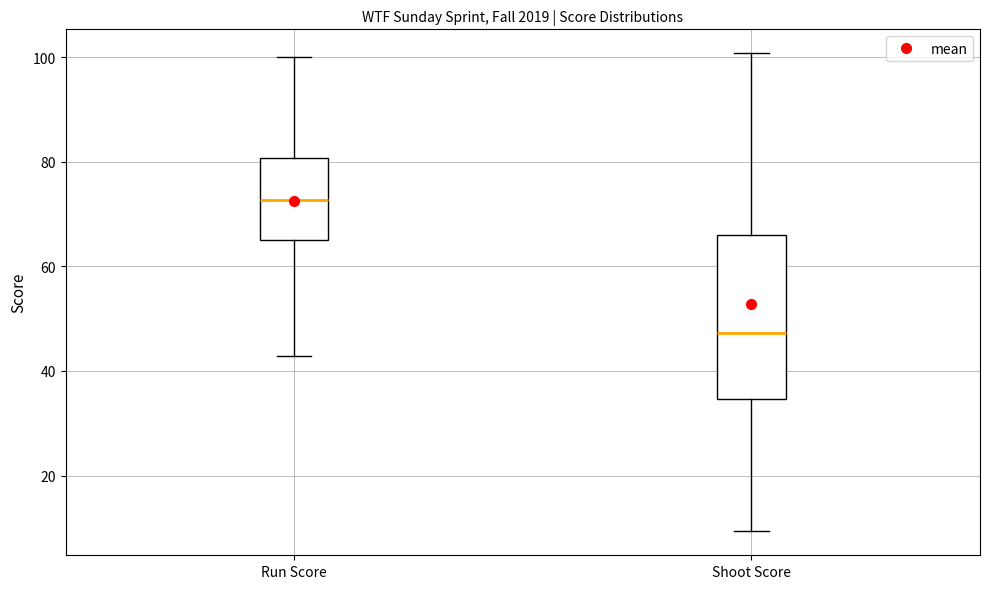

Where does the median line of the box for Run Score sit on the y-axis? The values are not printed on the chart, so give them approximately, as read against the axis.

72